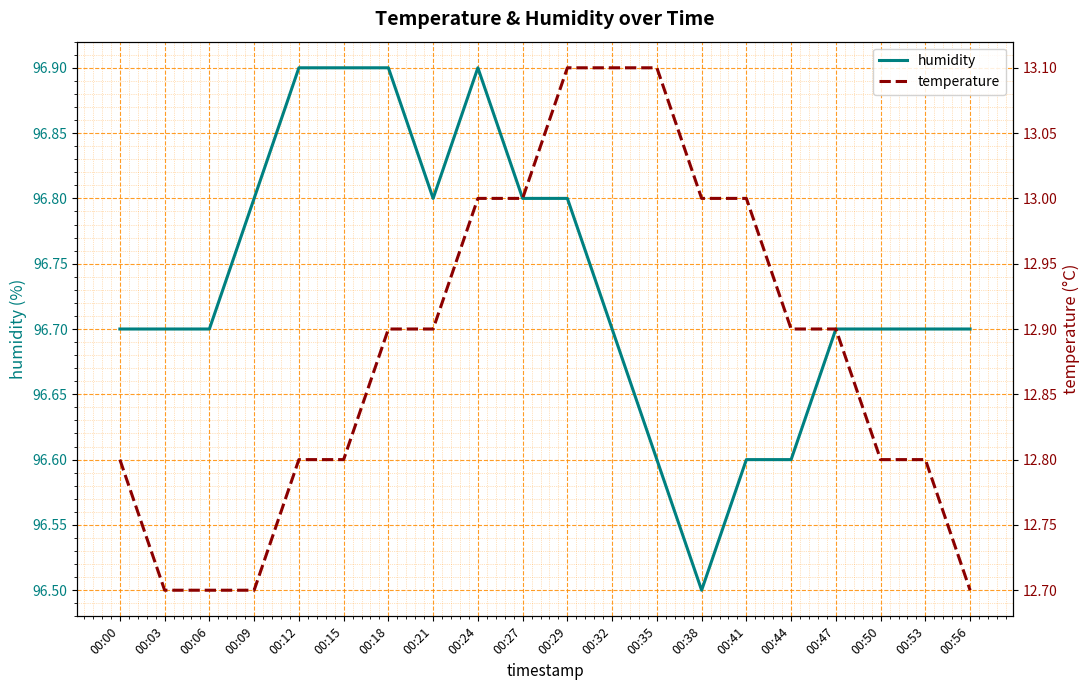

Does the chart display data point markers on the line(s)?

No